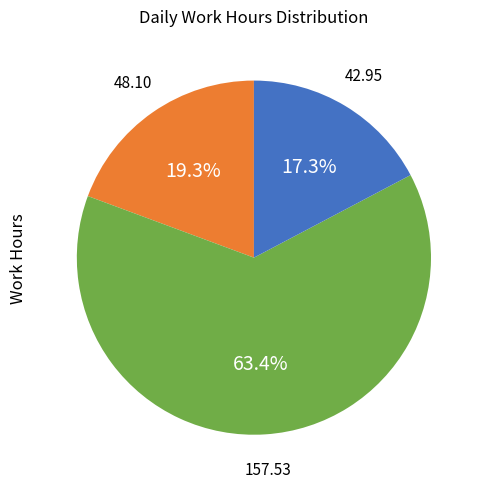

How many slices are in this pie chart?

3